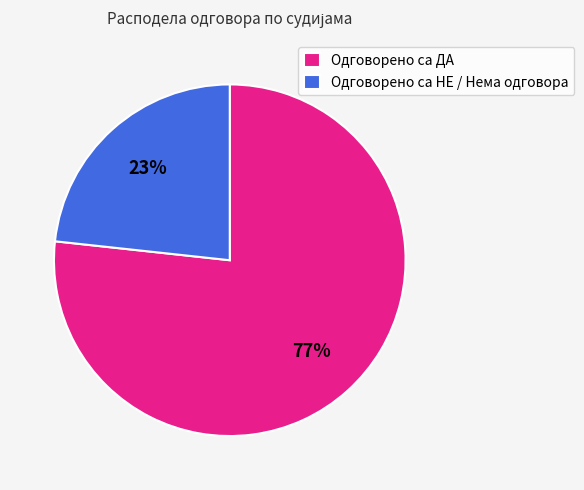

Count the number of slices in the pie.

2